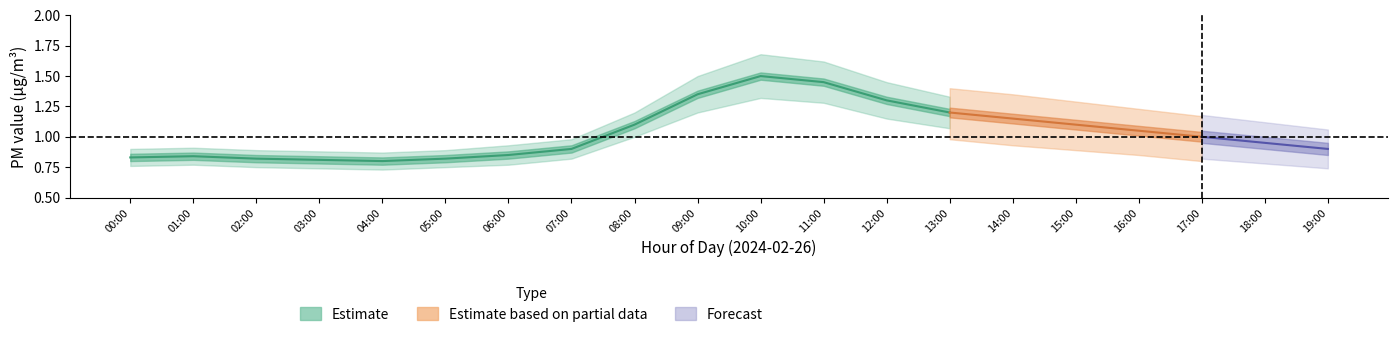

What position from the left is 18:00?

19